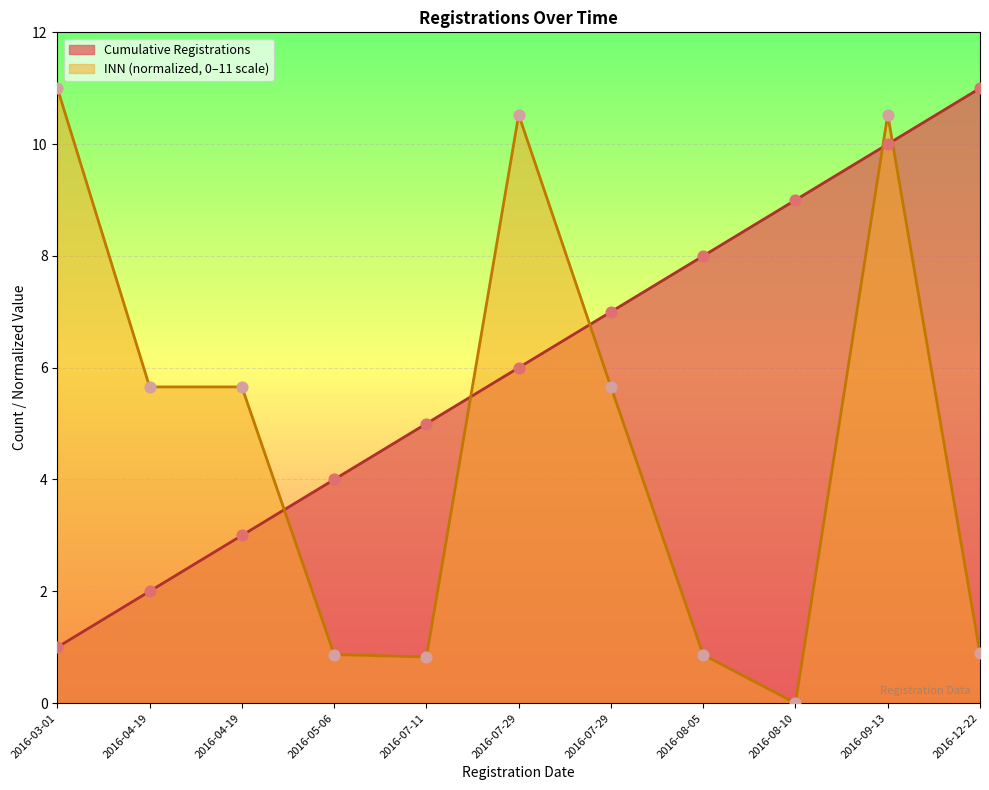

Which series has the largest total across all categories?

Cumulative Registrations